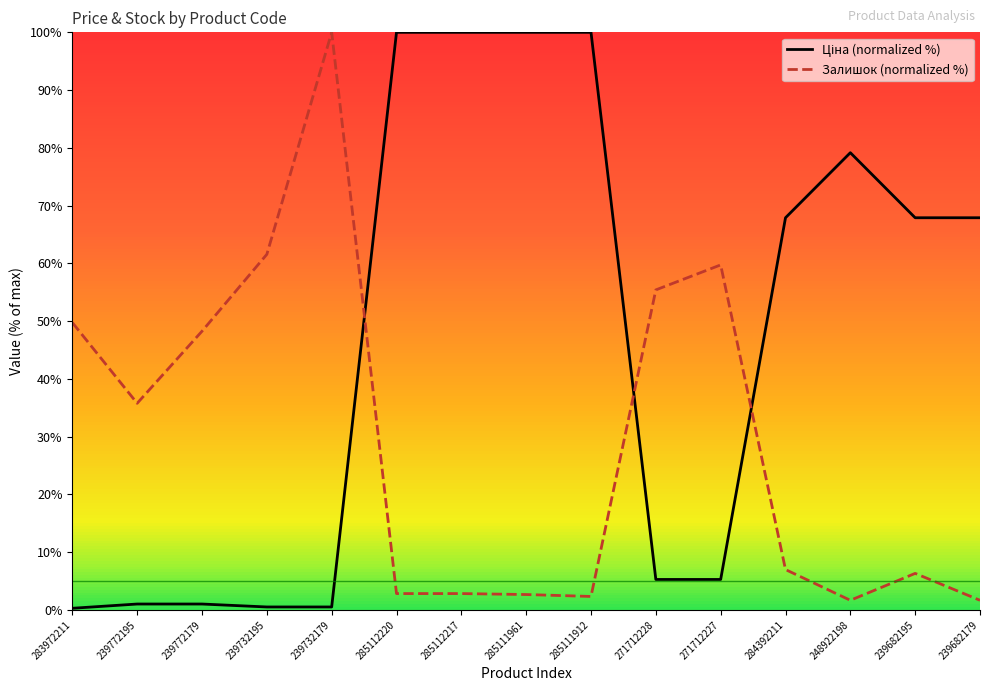

List the series in order of their overall mean, lowest first.

Залишок (normalized %), Ціна (normalized %)